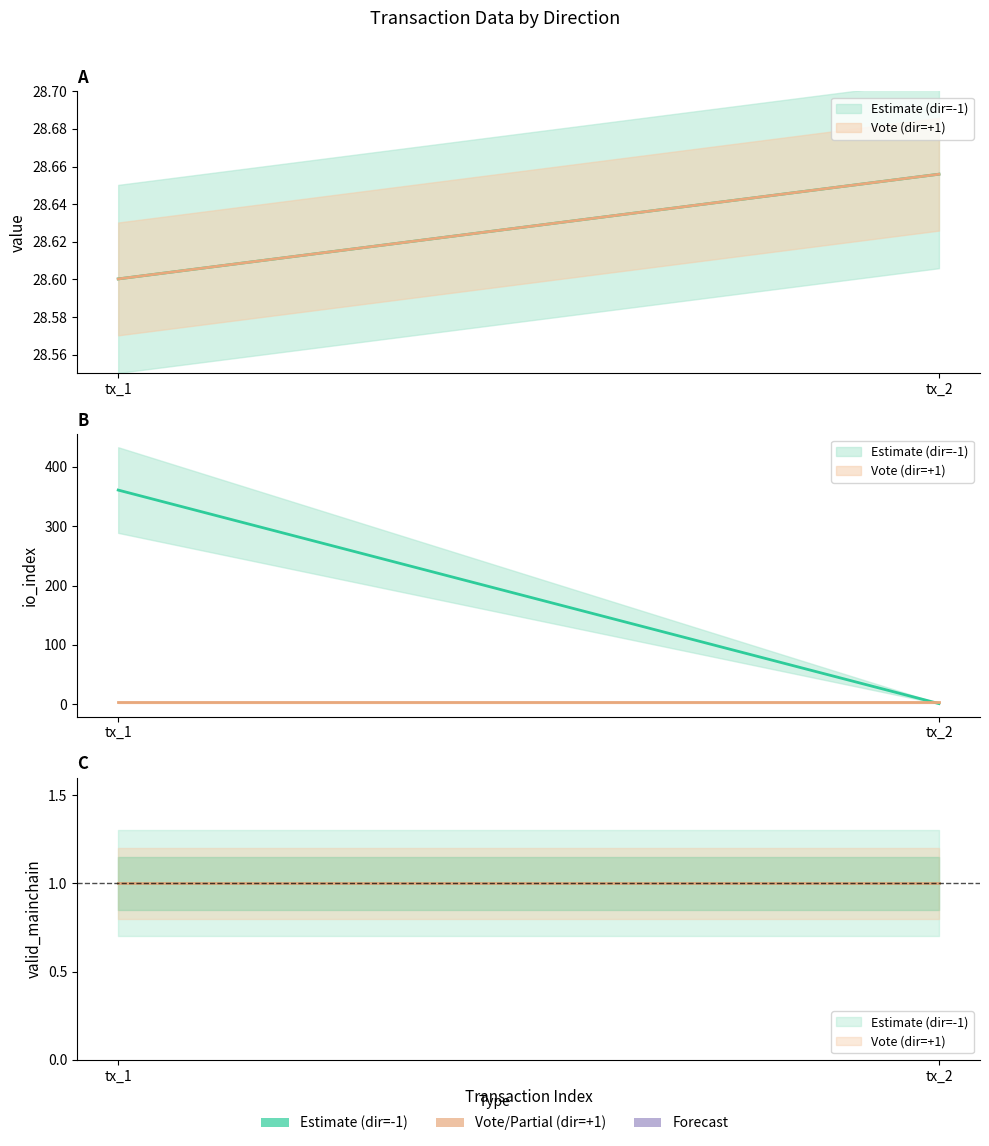

Is this an area chart (filled region under the line)?

No